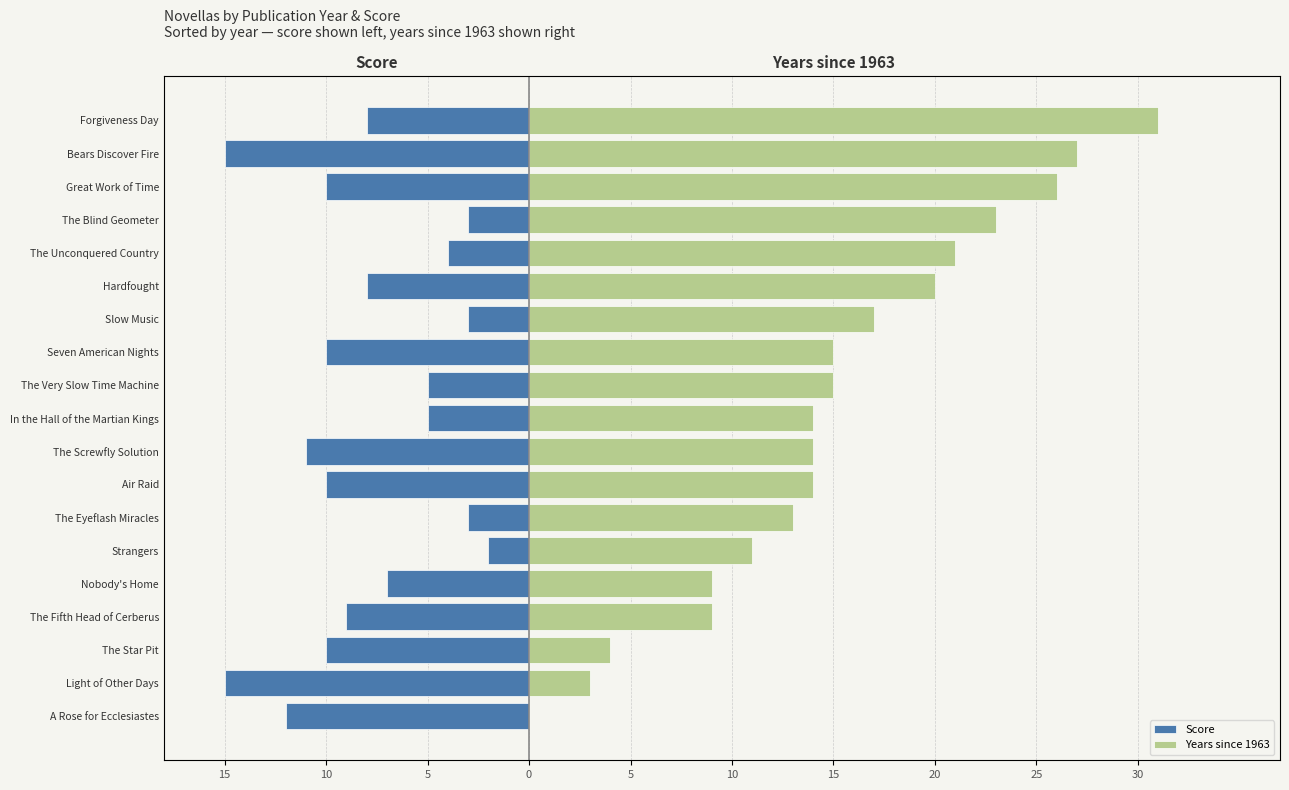

Reading left to right, what are all the values shown in this chart?

Score: -12	-15	-10	-9	-7	-2	-3	-10	-11	-5	-5	-10	-3	-8	-4	-3	-10	-15	-8
Years since 1963: 0	3	4	9	9	11	13	14	14	14	15	15	17	20	21	23	26	27	31